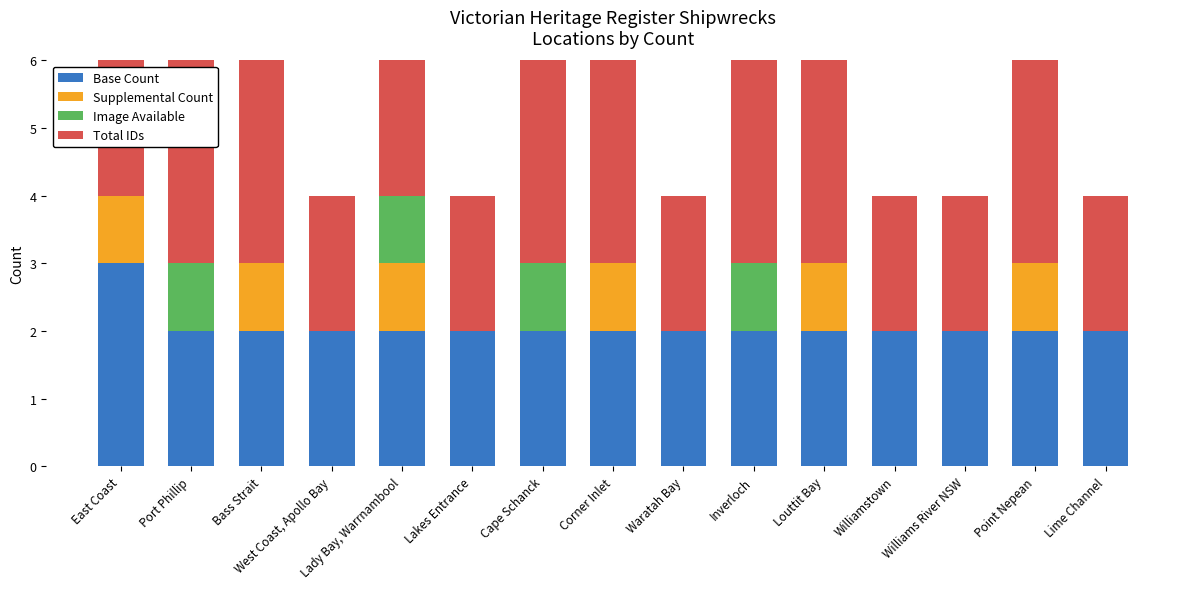

What is the minimum value for Total IDs?

2